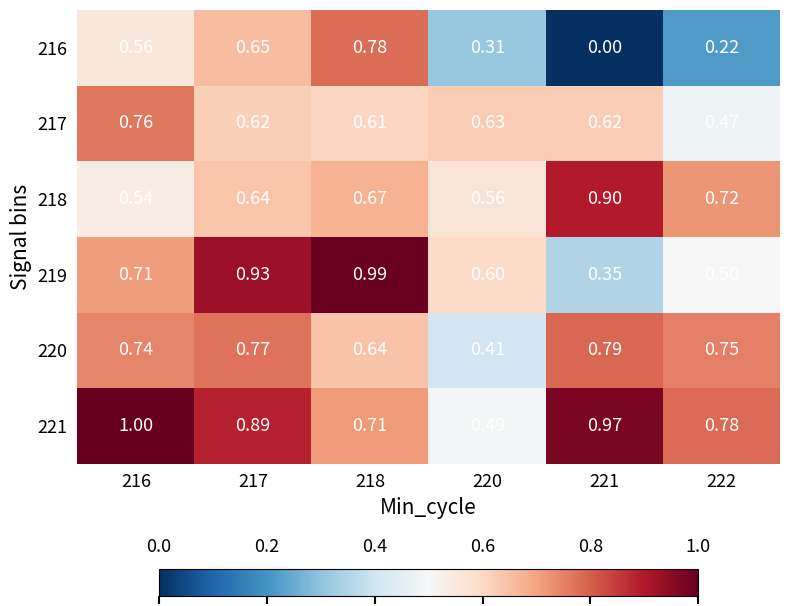

Is the value of 216 at 221 greater than the value of 219 at 217?

No